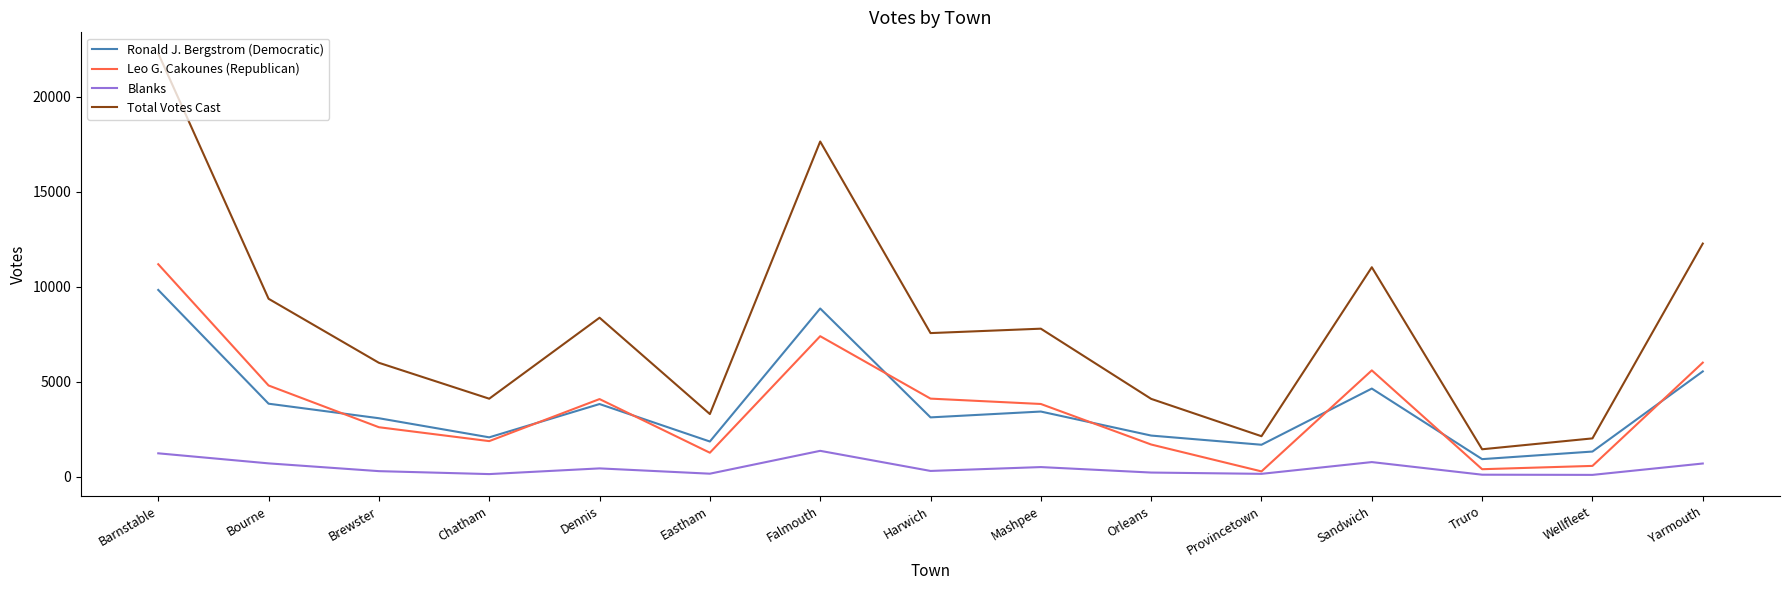

What position from the right is Orleans?

6